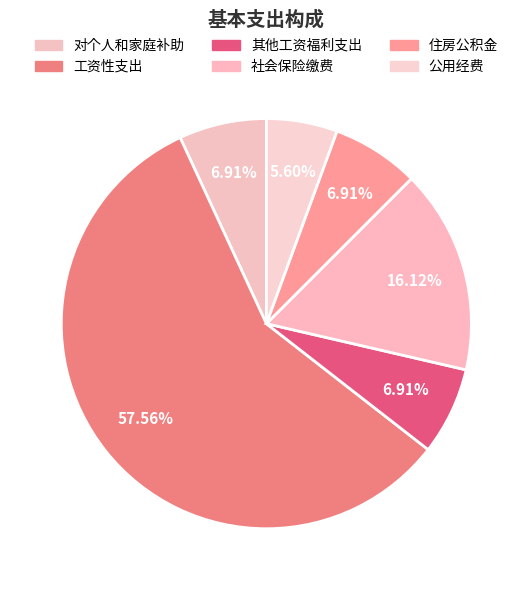

Count the number of slices in the pie.

6